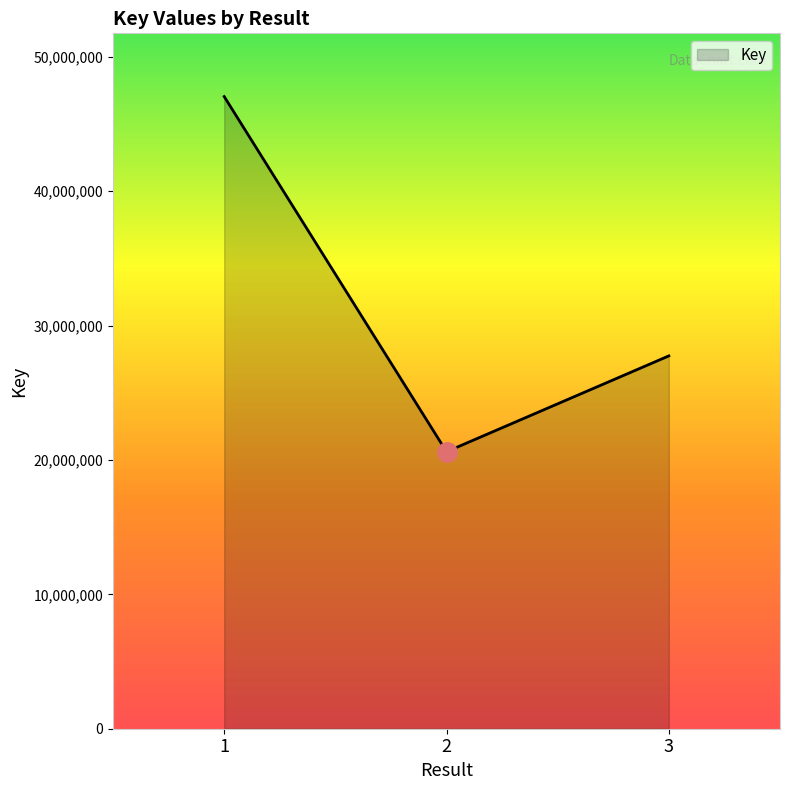

Does the chart display data point markers on the line(s)?

No